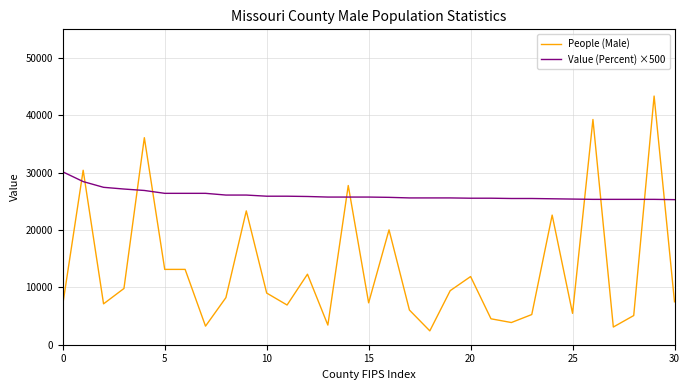

True or false: People (Male) and Value (Percent) ×500 cross at least once.

True